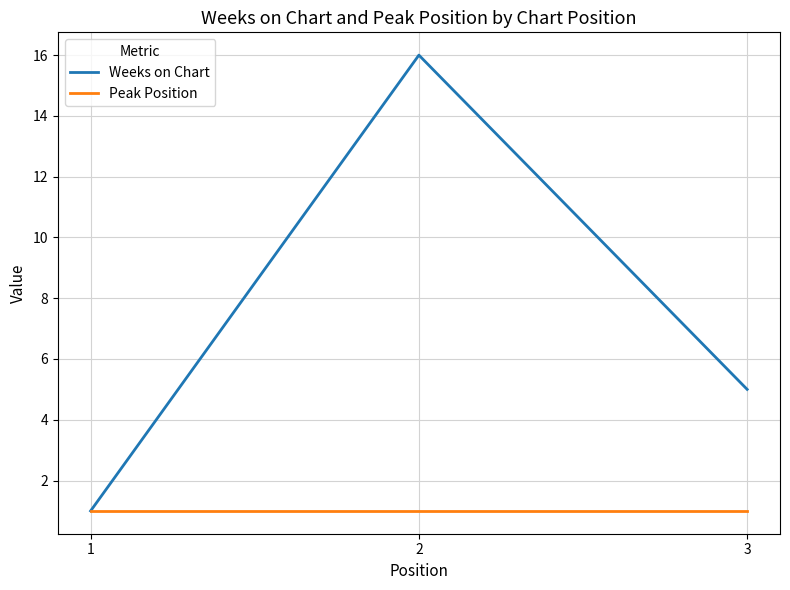

Rank the categories by Weeks on Chart value from lowest to highest.

1, 3, 2